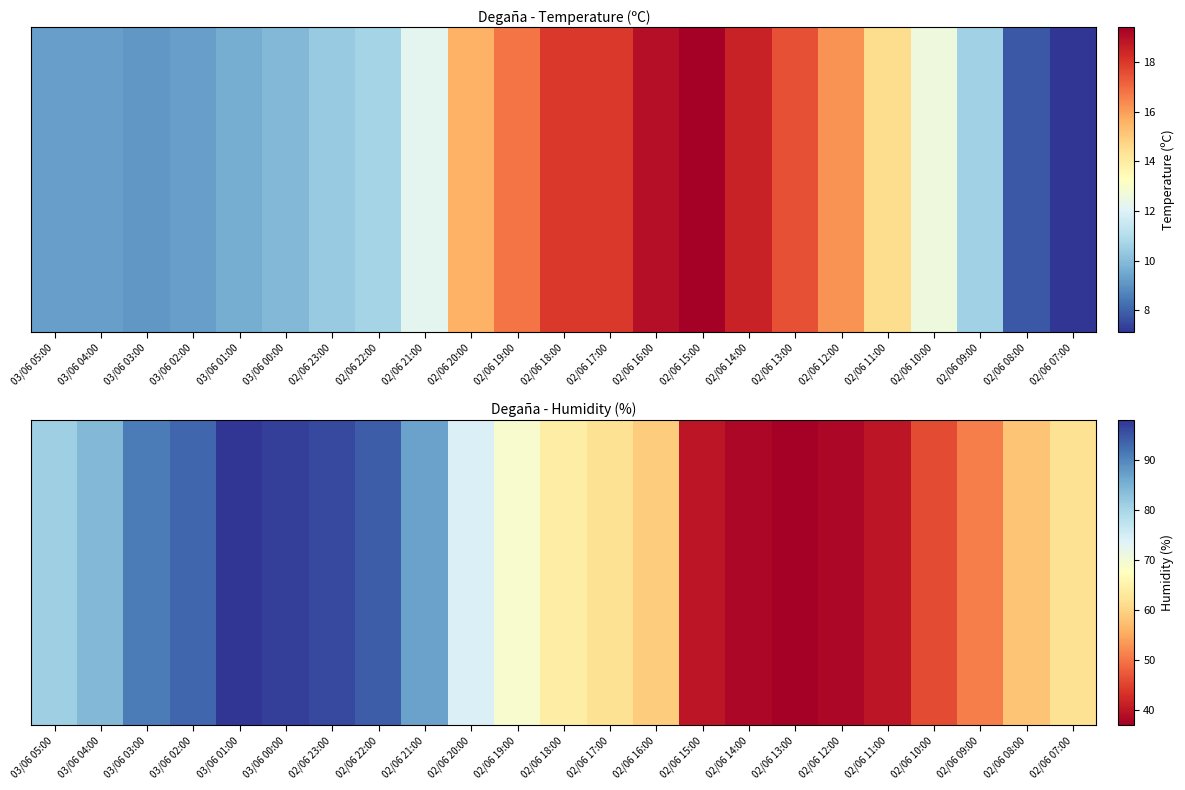

What is the difference between the values at 03/06 05:00 and 02/06 08:00?

23